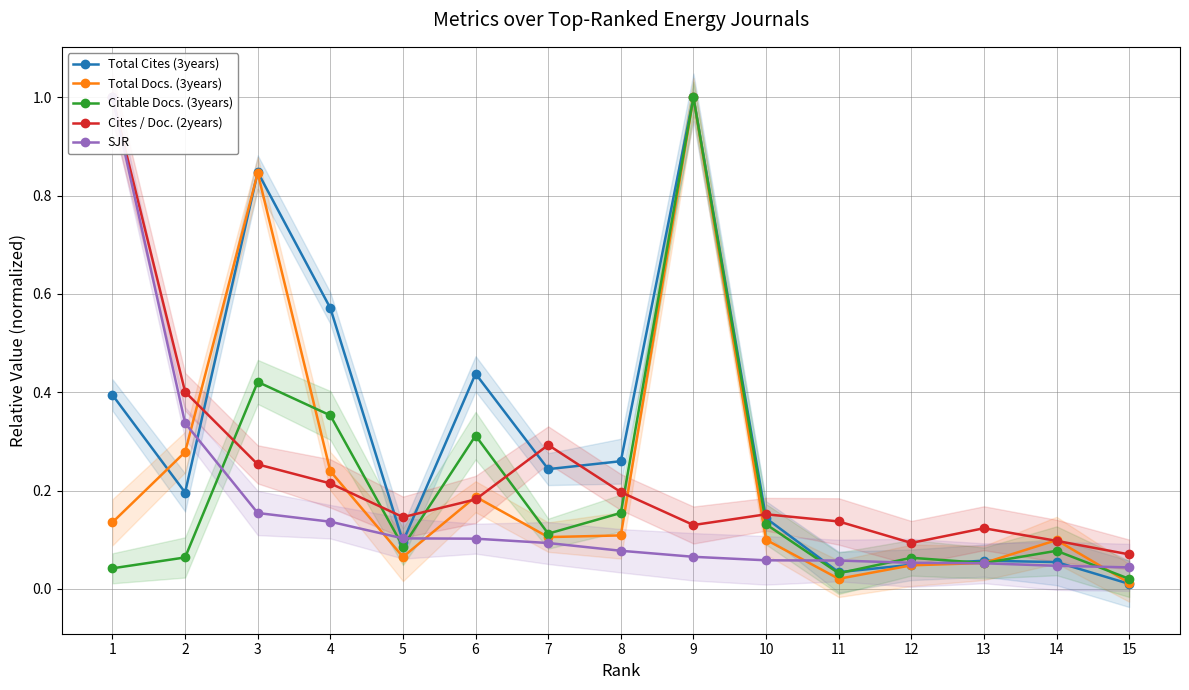

Reading left to right, list all the values displayed in this chart.

Total Cites (3years): 1=0.4	2=0.2	3=0.8	4=0.6	5=0.1	6=0.4	7=0.2	8=0.3	9=1.0	10=0.1	11=0.0	12=0.0	13=0.1	14=0.1	15=0.0
Total Docs. (3years): 1=0.1	2=0.3	3=0.8	4=0.2	5=0.1	6=0.2	7=0.1	8=0.1	9=1.0	10=0.1	11=0.0	12=0.0	13=0.1	14=0.1	15=0.0
Citable Docs. (3years): 1=0.0	2=0.1	3=0.4	4=0.4	5=0.1	6=0.3	7=0.1	8=0.2	9=1.0	10=0.1	11=0.0	12=0.1	13=0.1	14=0.1	15=0.0
Cites / Doc. (2years): 1=1.0	2=0.4	3=0.3	4=0.2	5=0.1	6=0.2	7=0.3	8=0.2	9=0.1	10=0.2	11=0.1	12=0.1	13=0.1	14=0.1	15=0.1
SJR: 1=1.0	2=0.3	3=0.2	4=0.1	5=0.1	6=0.1	7=0.1	8=0.1	9=0.1	10=0.1	11=0.1	12=0.1	13=0.1	14=0.0	15=0.0